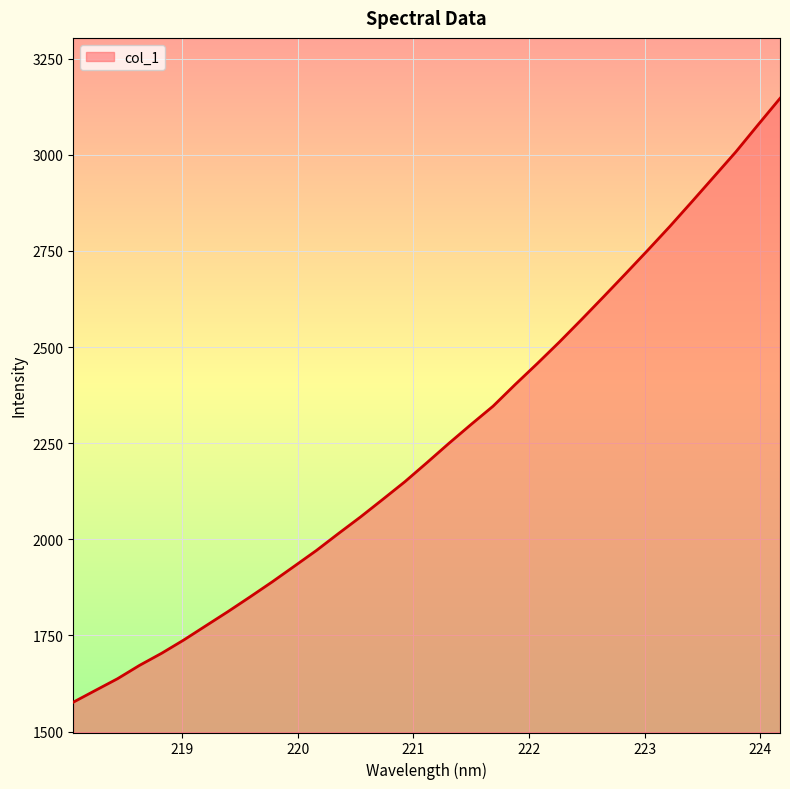

What is the difference between the maximum and minimum values?

1570.1